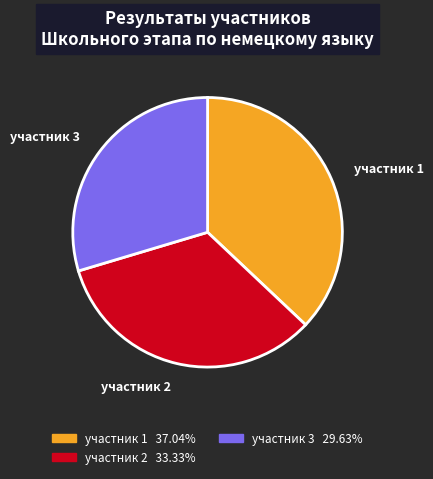

What is the smallest slice in the pie chart?

участник 3